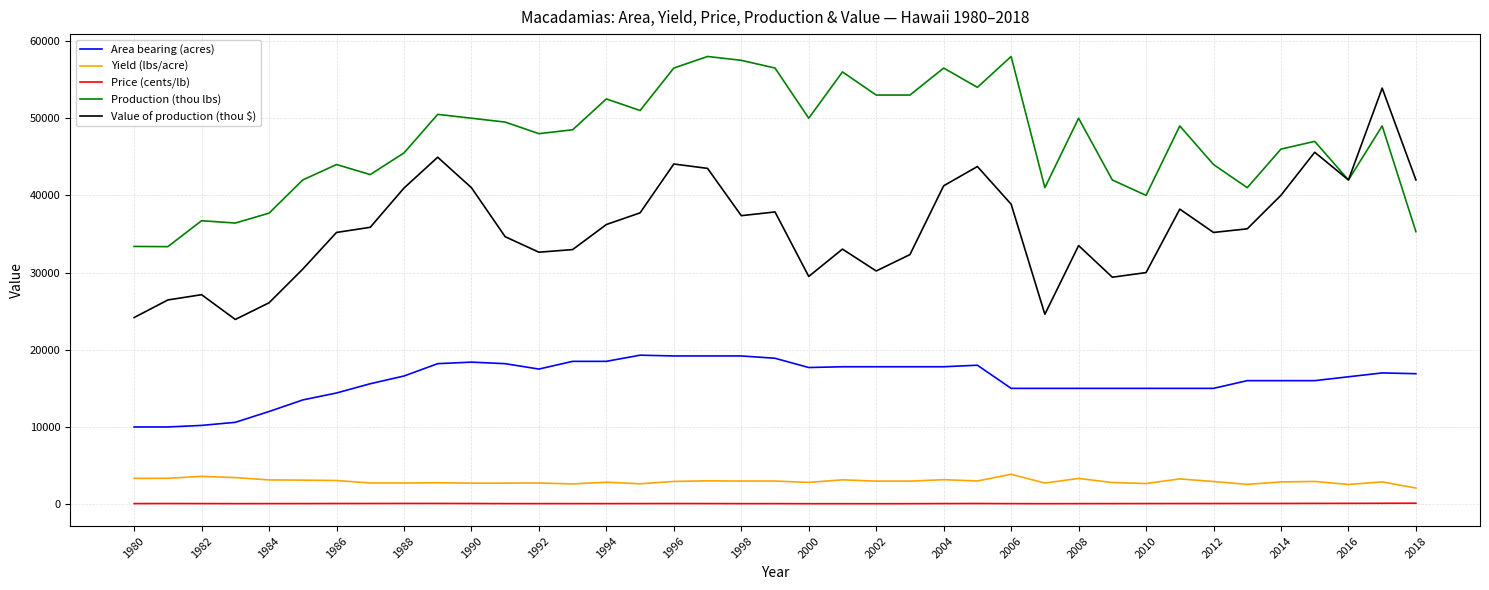

What is the maximum value for Area bearing (acres)?

19300.0